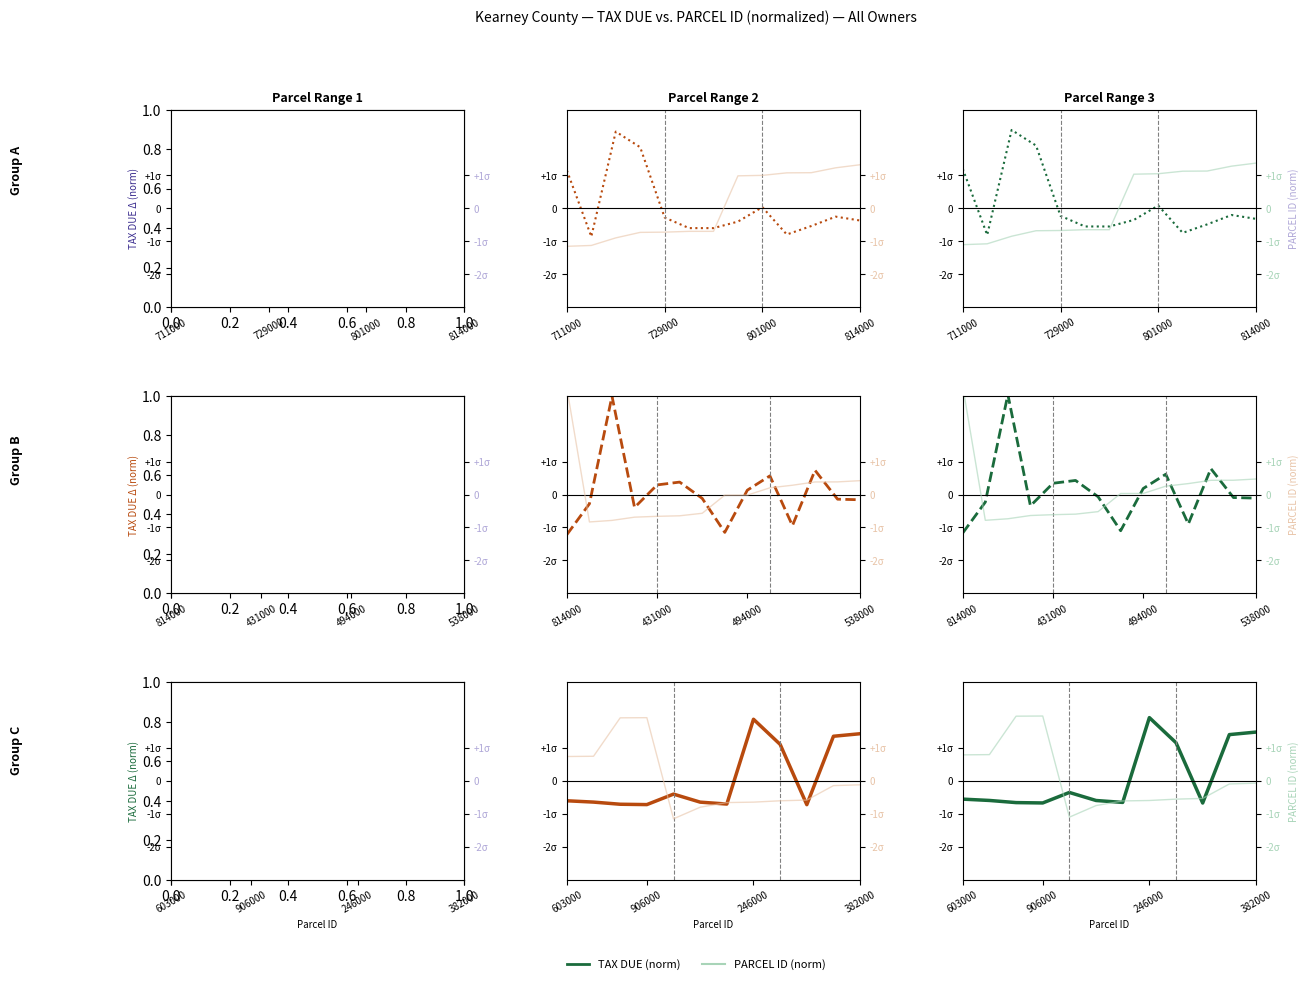

What is the lowest value of the PARCEL ID (norm) series?

-1.1